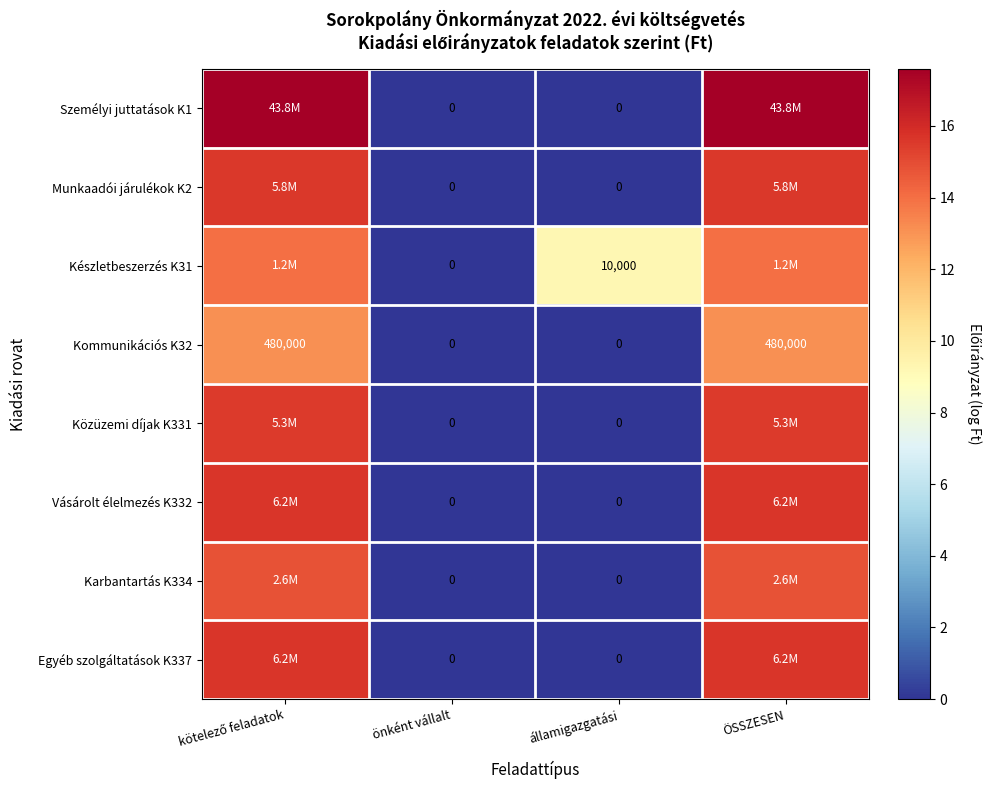

At which label is Kommunikációs K32 closest to 6?

önként vállalt